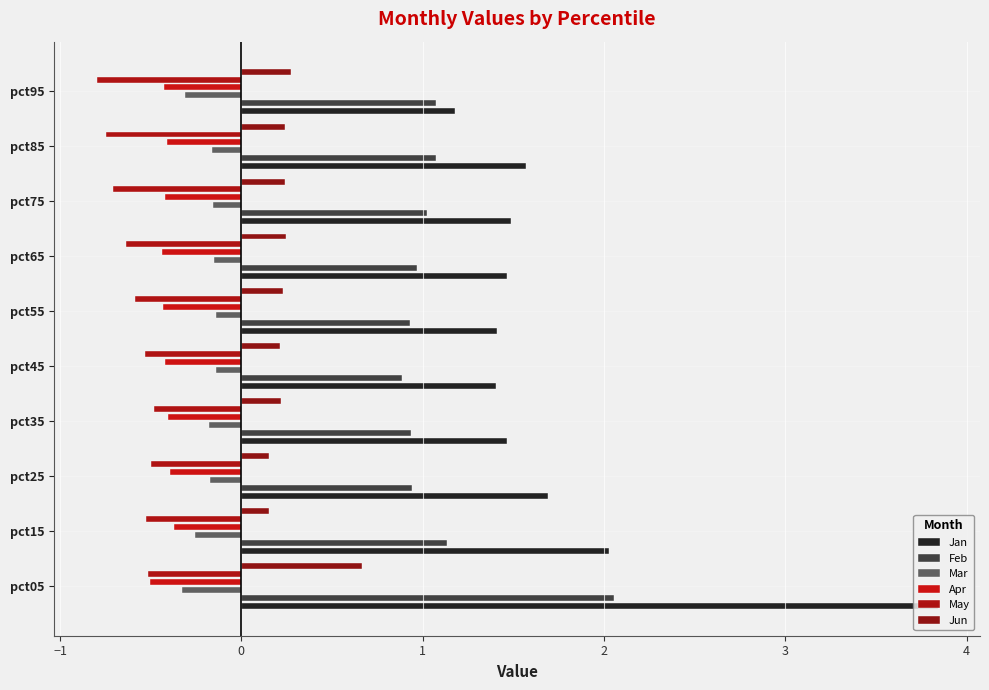

Between pct45 and pct95, which is larger?

pct45